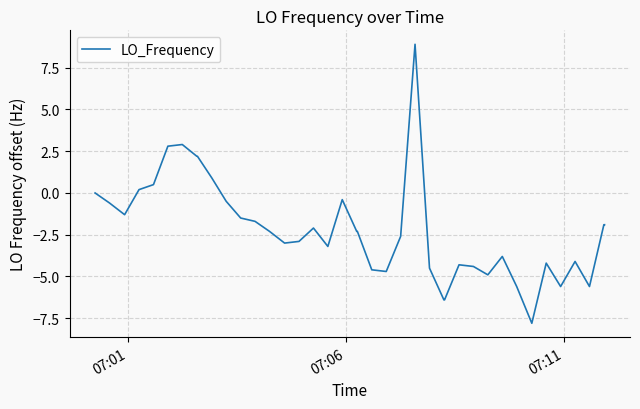

What is the minimum value shown in the chart?

-7.8